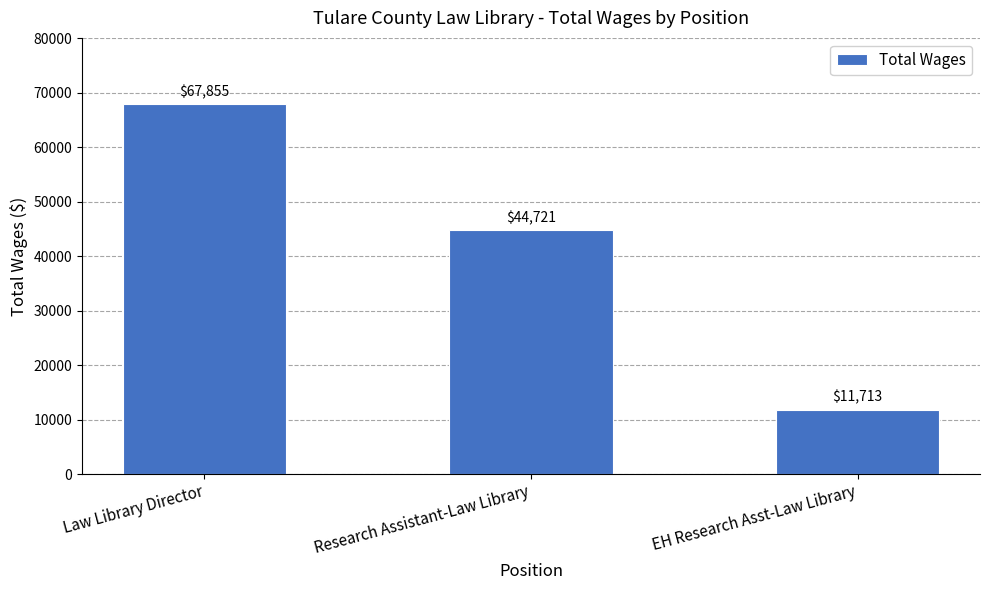

How many data points are less than 44721?

1